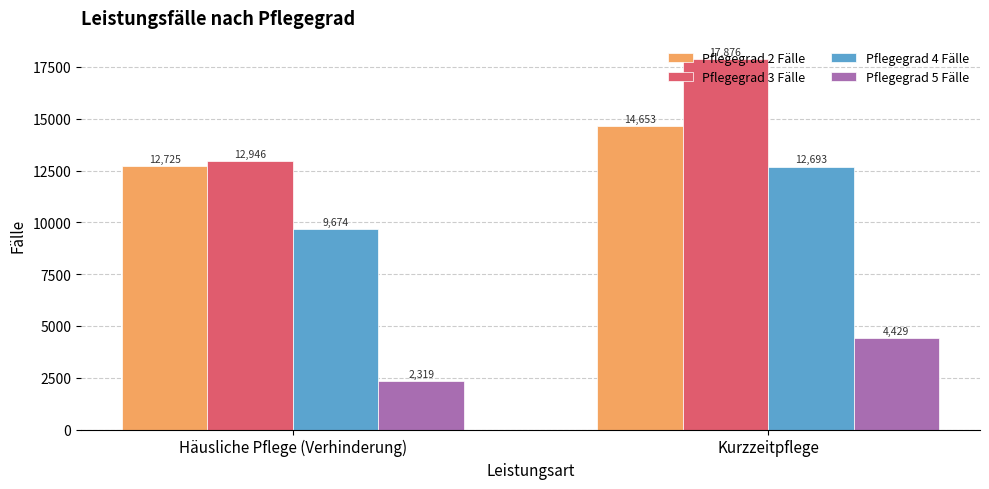

How many groups of bars are there?

2